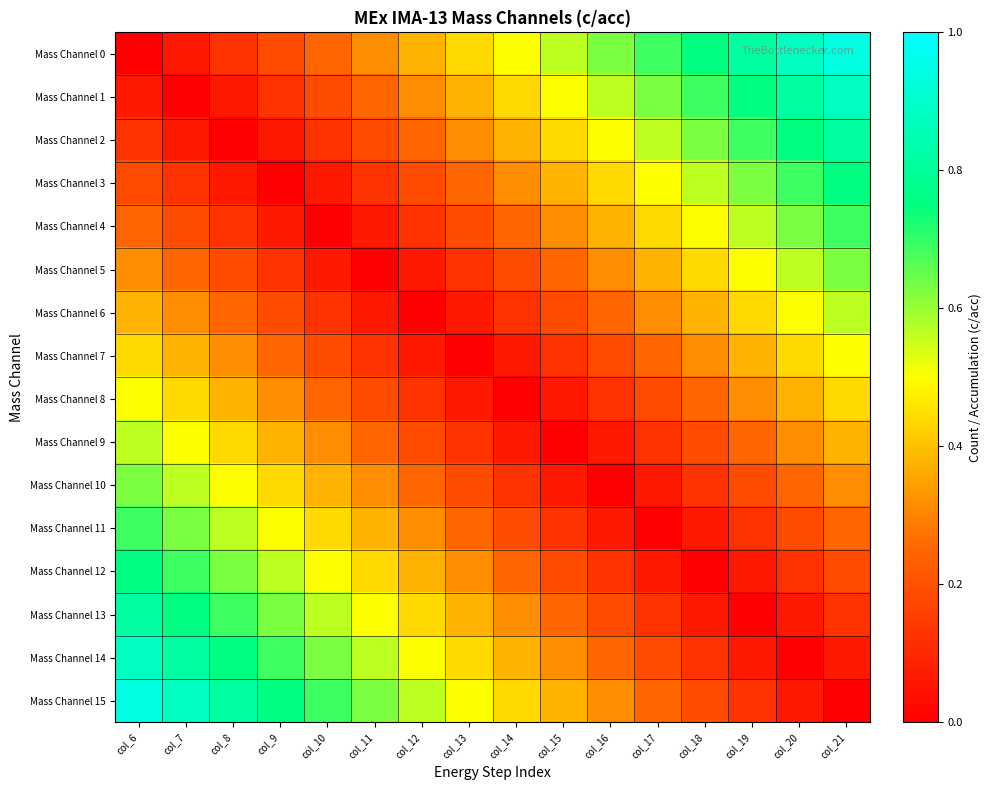

Reading right to left, list all the values displayed in this chart.

Mass Channel 0: col_21=0.9	col_20=0.9	col_19=0.8	col_18=0.8	col_17=0.7	col_16=0.6	col_15=0.6	col_14=0.5	col_13=0.4	col_12=0.4	col_11=0.3	col_10=0.2	col_9=0.2	col_8=0.1	col_7=0.1	col_6=0.0
Mass Channel 1: col_21=0.9	col_20=0.8	col_19=0.8	col_18=0.7	col_17=0.6	col_16=0.6	col_15=0.5	col_14=0.4	col_13=0.4	col_12=0.3	col_11=0.2	col_10=0.2	col_9=0.1	col_8=0.1	col_7=0.0	col_6=0.1
Mass Channel 2: col_21=0.8	col_20=0.8	col_19=0.7	col_18=0.6	col_17=0.6	col_16=0.5	col_15=0.4	col_14=0.4	col_13=0.3	col_12=0.2	col_11=0.2	col_10=0.1	col_9=0.1	col_8=0.0	col_7=0.1	col_6=0.1
Mass Channel 3: col_21=0.8	col_20=0.7	col_19=0.6	col_18=0.6	col_17=0.5	col_16=0.4	col_15=0.4	col_14=0.3	col_13=0.2	col_12=0.2	col_11=0.1	col_10=0.1	col_9=0.0	col_8=0.1	col_7=0.1	col_6=0.2
Mass Channel 4: col_21=0.7	col_20=0.6	col_19=0.6	col_18=0.5	col_17=0.4	col_16=0.4	col_15=0.3	col_14=0.2	col_13=0.2	col_12=0.1	col_11=0.1	col_10=0.0	col_9=0.1	col_8=0.1	col_7=0.2	col_6=0.2
Mass Channel 5: col_21=0.6	col_20=0.6	col_19=0.5	col_18=0.4	col_17=0.4	col_16=0.3	col_15=0.2	col_14=0.2	col_13=0.1	col_12=0.1	col_11=0.0	col_10=0.1	col_9=0.1	col_8=0.2	col_7=0.2	col_6=0.3
Mass Channel 6: col_21=0.6	col_20=0.5	col_19=0.4	col_18=0.4	col_17=0.3	col_16=0.2	col_15=0.2	col_14=0.1	col_13=0.1	col_12=0.0	col_11=0.1	col_10=0.1	col_9=0.2	col_8=0.2	col_7=0.3	col_6=0.4
Mass Channel 7: col_21=0.5	col_20=0.4	col_19=0.4	col_18=0.3	col_17=0.2	col_16=0.2	col_15=0.1	col_14=0.1	col_13=0.0	col_12=0.1	col_11=0.1	col_10=0.2	col_9=0.2	col_8=0.3	col_7=0.4	col_6=0.4
Mass Channel 8: col_21=0.4	col_20=0.4	col_19=0.3	col_18=0.2	col_17=0.2	col_16=0.1	col_15=0.1	col_14=0.0	col_13=0.1	col_12=0.1	col_11=0.2	col_10=0.2	col_9=0.3	col_8=0.4	col_7=0.4	col_6=0.5
Mass Channel 9: col_21=0.4	col_20=0.3	col_19=0.2	col_18=0.2	col_17=0.1	col_16=0.1	col_15=0.0	col_14=0.1	col_13=0.1	col_12=0.2	col_11=0.2	col_10=0.3	col_9=0.4	col_8=0.4	col_7=0.5	col_6=0.6
Mass Channel 10: col_21=0.3	col_20=0.2	col_19=0.2	col_18=0.1	col_17=0.1	col_16=0.0	col_15=0.1	col_14=0.1	col_13=0.2	col_12=0.2	col_11=0.3	col_10=0.4	col_9=0.4	col_8=0.5	col_7=0.6	col_6=0.6
Mass Channel 11: col_21=0.2	col_20=0.2	col_19=0.1	col_18=0.1	col_17=0.0	col_16=0.1	col_15=0.1	col_14=0.2	col_13=0.2	col_12=0.3	col_11=0.4	col_10=0.4	col_9=0.5	col_8=0.6	col_7=0.6	col_6=0.7
Mass Channel 12: col_21=0.2	col_20=0.1	col_19=0.1	col_18=0.0	col_17=0.1	col_16=0.1	col_15=0.2	col_14=0.2	col_13=0.3	col_12=0.4	col_11=0.4	col_10=0.5	col_9=0.6	col_8=0.6	col_7=0.7	col_6=0.8
Mass Channel 13: col_21=0.1	col_20=0.1	col_19=0.0	col_18=0.1	col_17=0.1	col_16=0.2	col_15=0.2	col_14=0.3	col_13=0.4	col_12=0.4	col_11=0.5	col_10=0.6	col_9=0.6	col_8=0.7	col_7=0.8	col_6=0.8
Mass Channel 14: col_21=0.1	col_20=0.0	col_19=0.1	col_18=0.1	col_17=0.2	col_16=0.2	col_15=0.3	col_14=0.4	col_13=0.4	col_12=0.5	col_11=0.6	col_10=0.6	col_9=0.7	col_8=0.8	col_7=0.8	col_6=0.9
Mass Channel 15: col_21=0.0	col_20=0.1	col_19=0.1	col_18=0.2	col_17=0.2	col_16=0.3	col_15=0.4	col_14=0.4	col_13=0.5	col_12=0.6	col_11=0.6	col_10=0.7	col_9=0.8	col_8=0.8	col_7=0.9	col_6=0.9